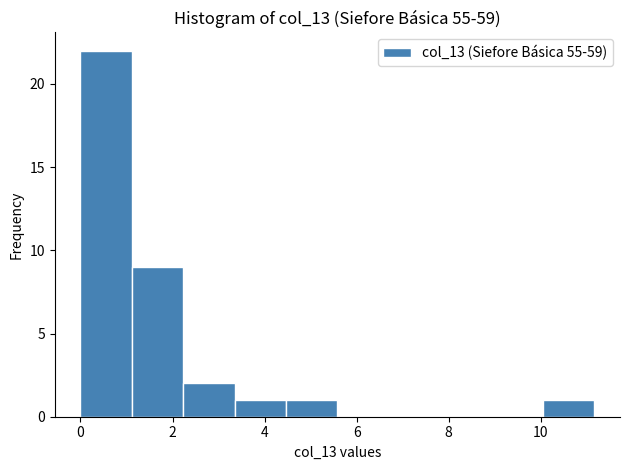

Over which range of the x-axis is the bar tallest?

0.0 to 1.2